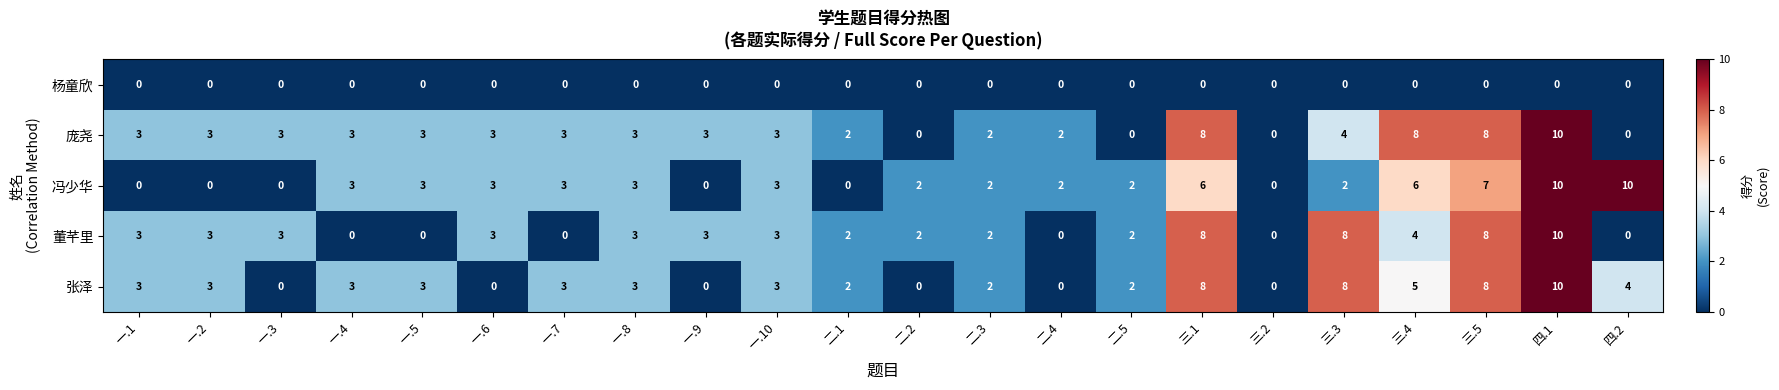

Count the number of data series in this chart.

5